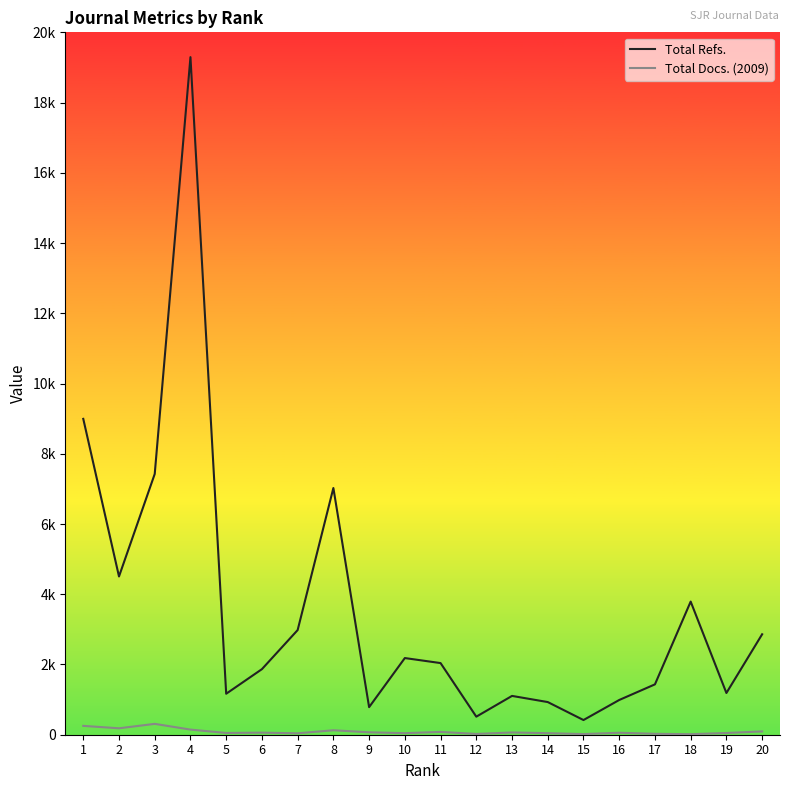

What are all the series names shown in the legend?

Total Refs., Total Docs. (2009)